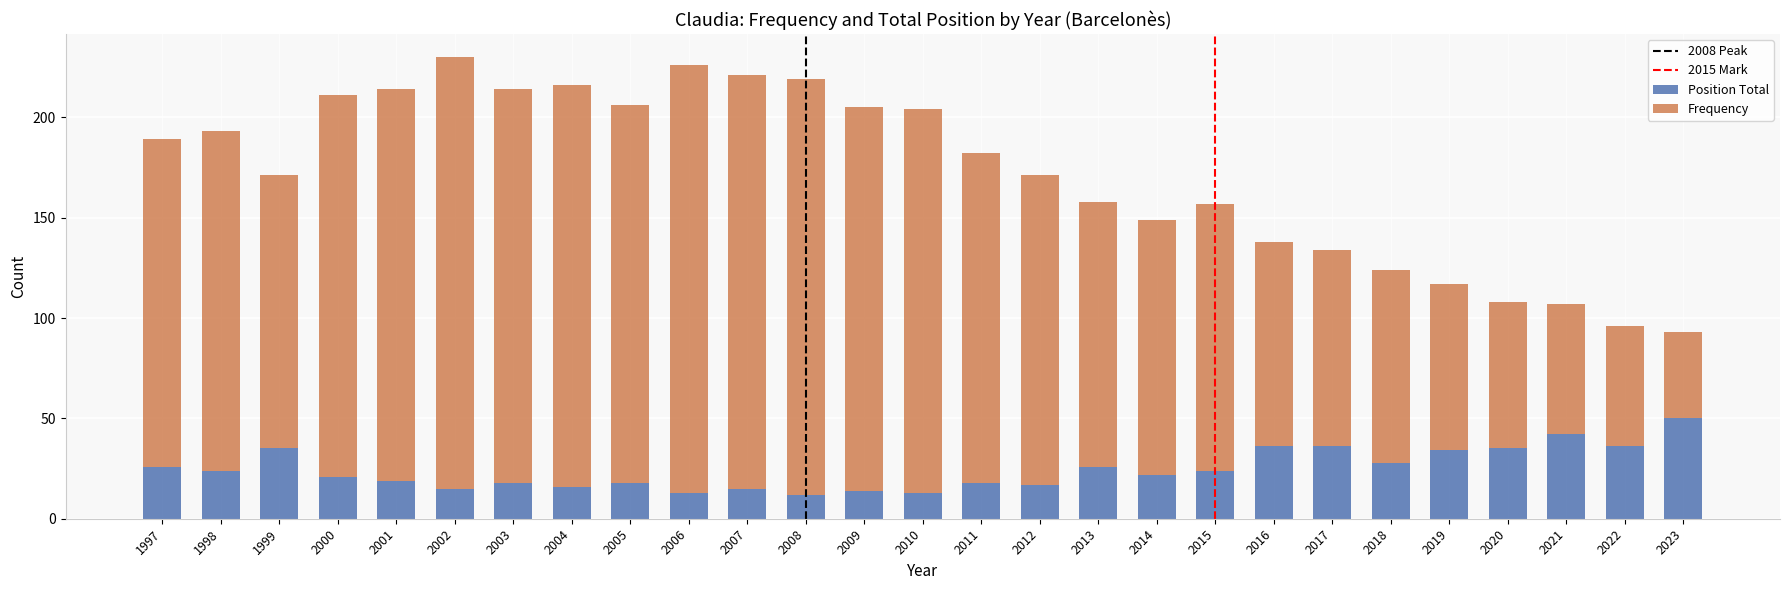

What is the highest value of the Position Total series?

50